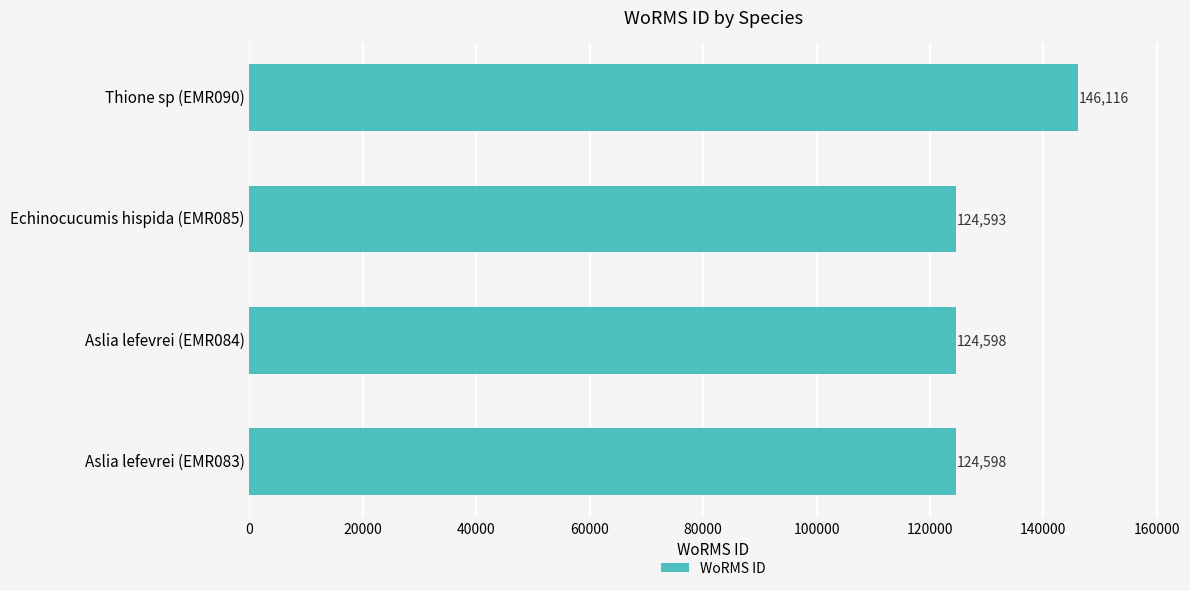

Which label corresponds to the smallest value in the chart?

Echinocucumis hispida (EMR085)